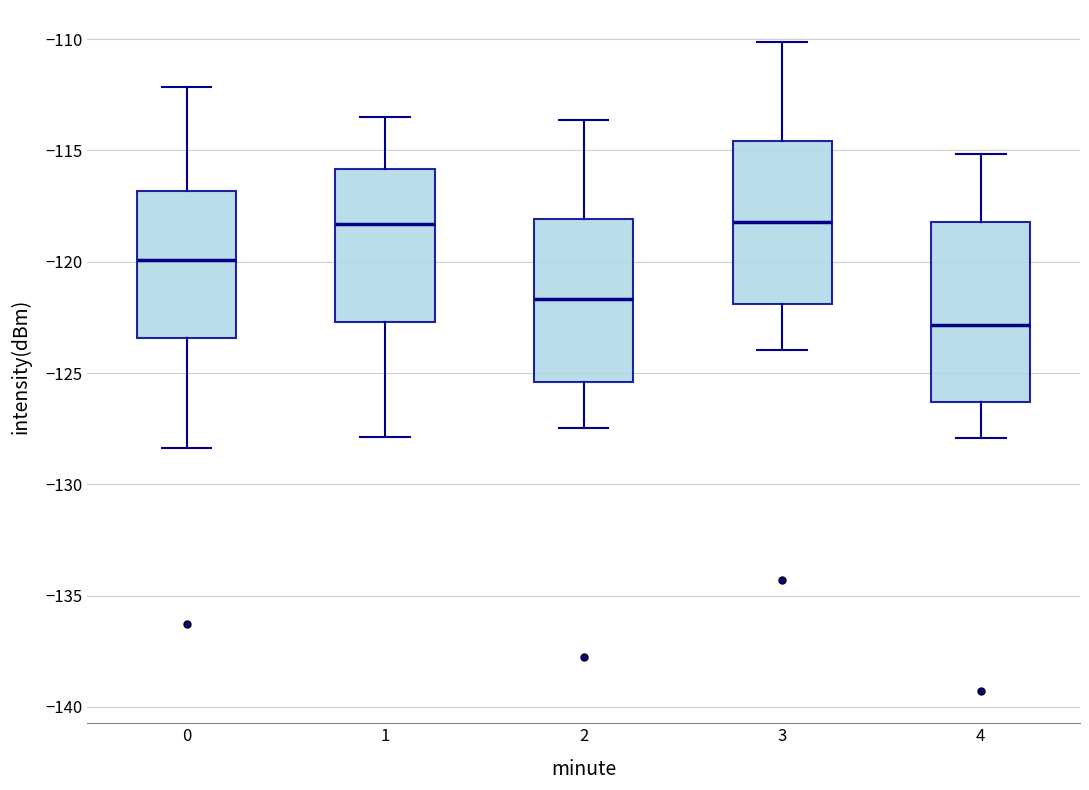

Reading left to right, transcribe this box plot: for each box, give where its median line is, the range the box spans, and where its two whiskers end, as read against the y-axis. The values are not printed on the chart, so give them approximately, as read against the axis.

0: median -120.0, box -123.5 to -117.0, whiskers -128.5 to -112.0
1: median -118.5, box -122.5 to -116.0, whiskers -128.0 to -113.5
2: median -121.5, box -125.5 to -118.0, whiskers -127.5 to -113.5
3: median -118.0, box -122.0 to -114.5, whiskers -124.0 to -110.0
4: median -123.0, box -126.5 to -118.0, whiskers -128.0 to -115.0